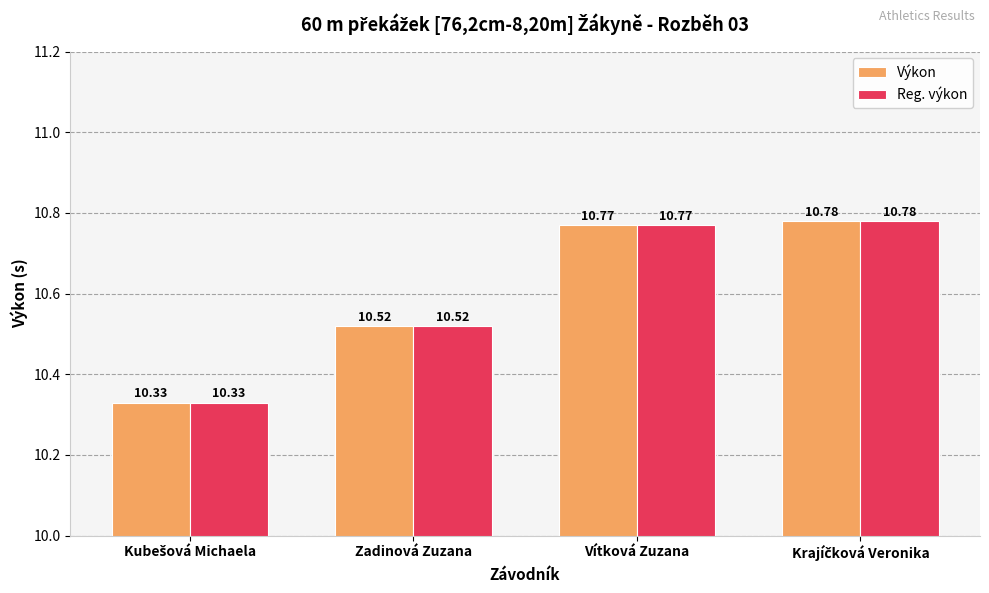

Does the chart contain stacked bars?

No